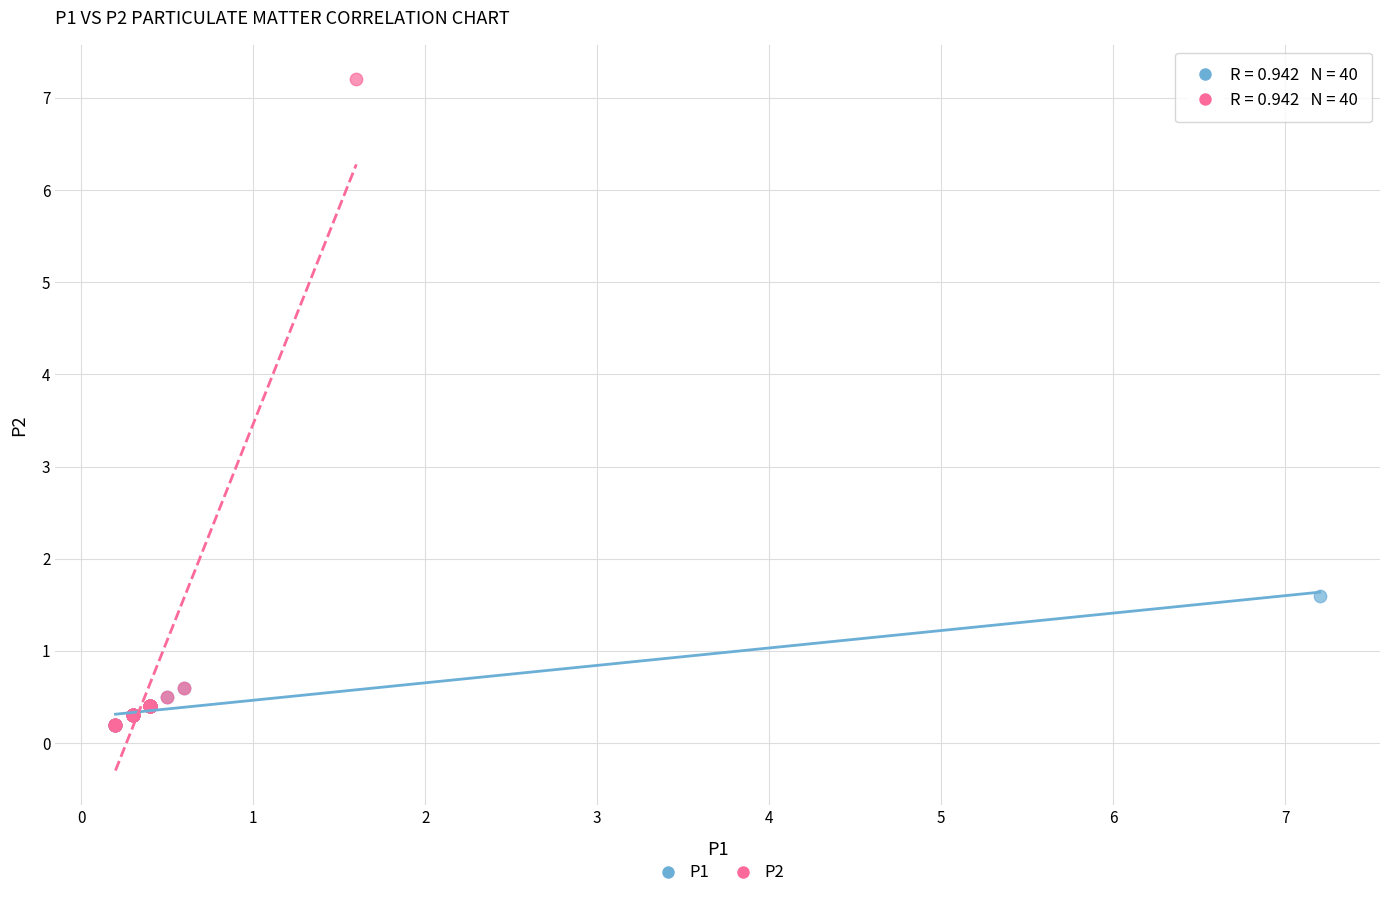

Which series reaches the maximum Y coordinate?

P2